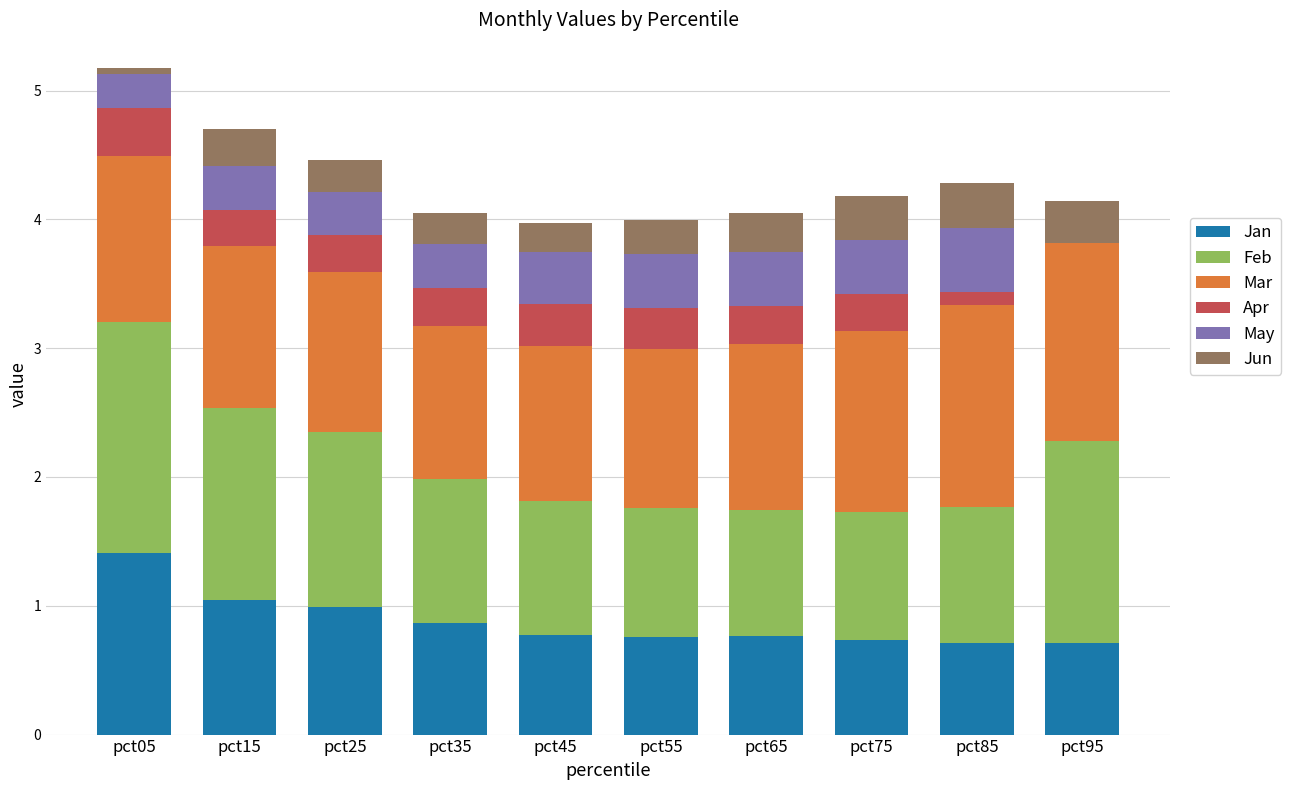

What is the highest value of the Jan series?

1.4